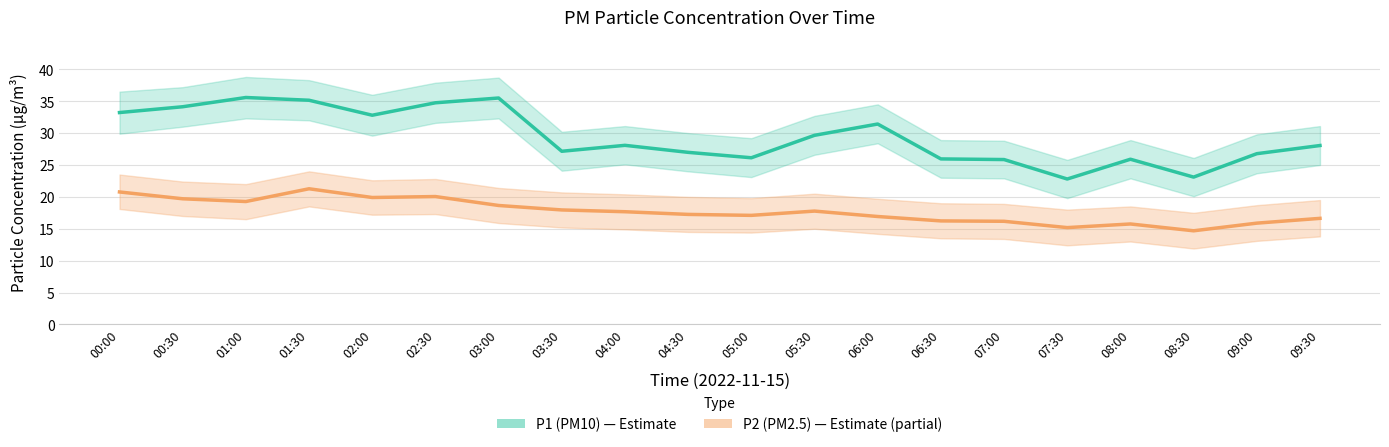

Rank the categories by P1 (PM10) value from lowest to highest.

07:30, 08:30, 07:00, 08:00, 06:30, 05:00, 09:00, 04:30, 03:30, 09:30, 04:00, 05:30, 06:00, 02:00, 00:00, 00:30, 02:30, 01:30, 03:00, 01:00